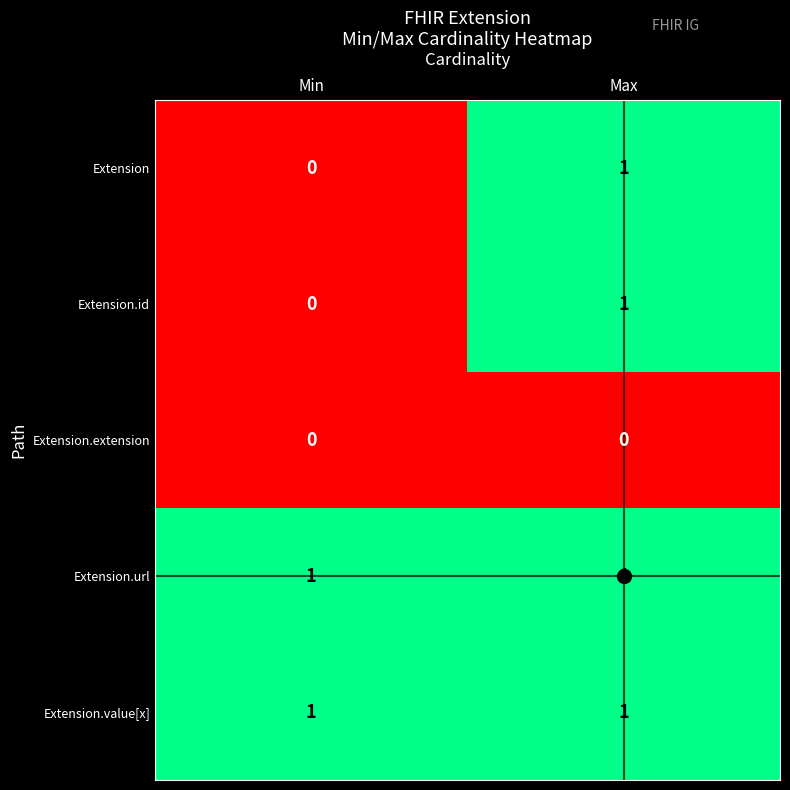

Count the number of categories in the chart.

2